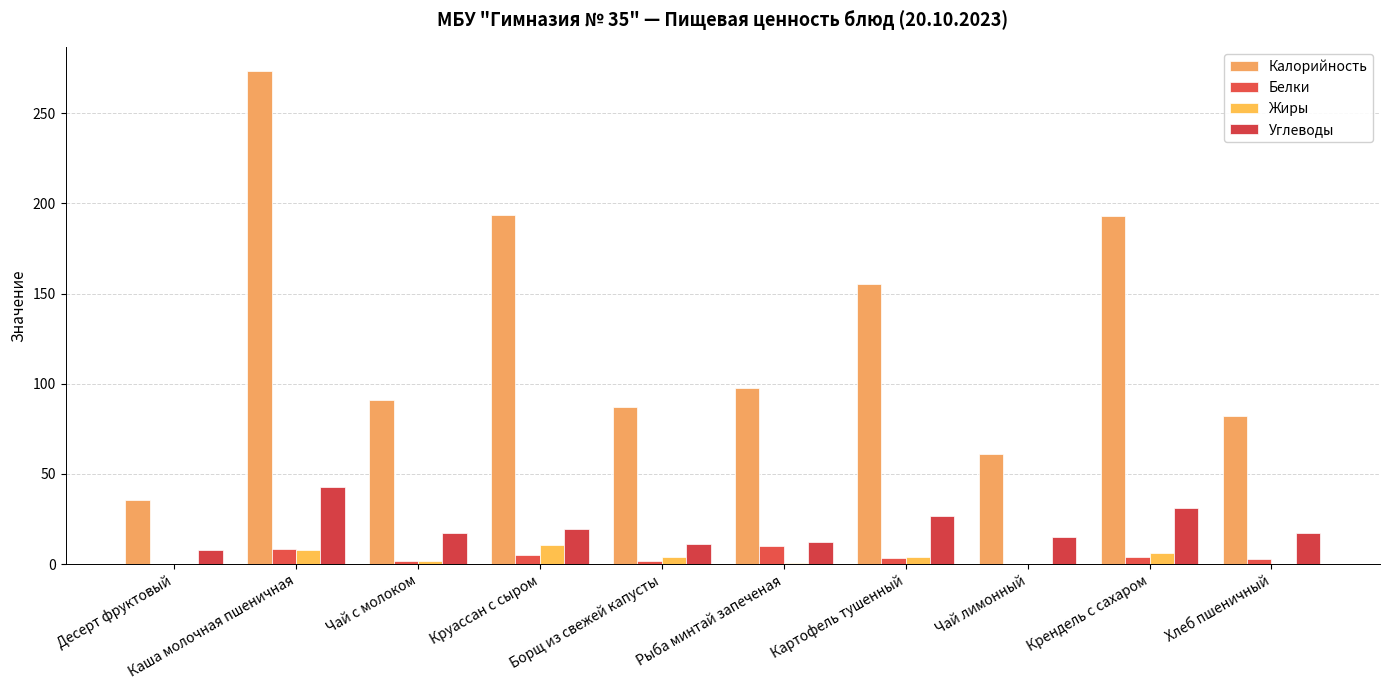

What is the total value across all series at Чай лимонный?

76.5